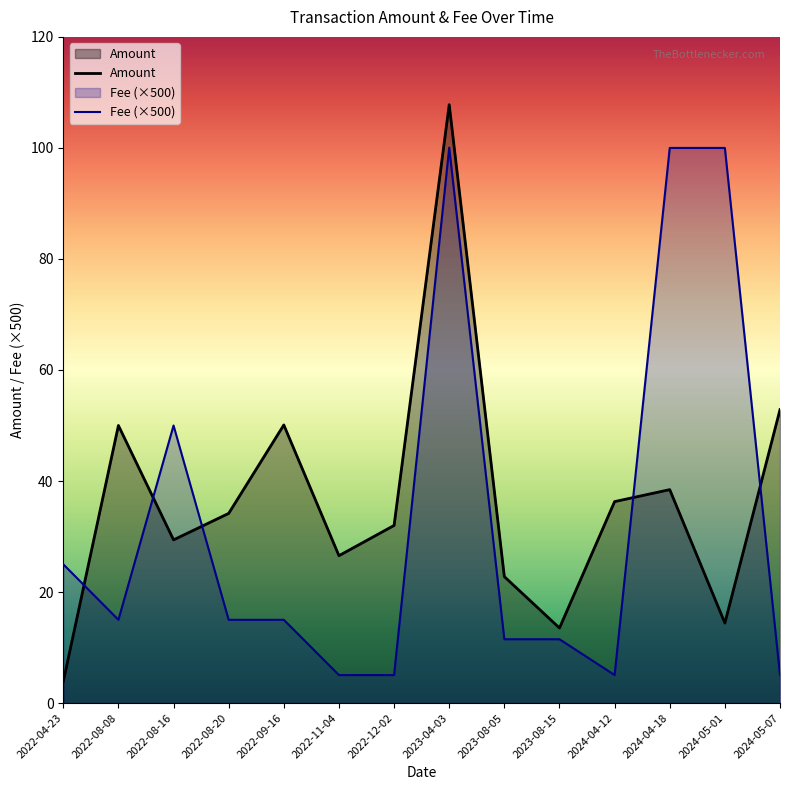

Rank the categories by Fee value from lowest to highest.

2022-11-04, 2022-12-02, 2024-04-12, 2024-05-07, 2023-08-05, 2023-08-15, 2022-08-08, 2022-08-20, 2022-09-16, 2022-04-23, 2022-08-16, 2024-04-18, 2024-05-01, 2023-04-03